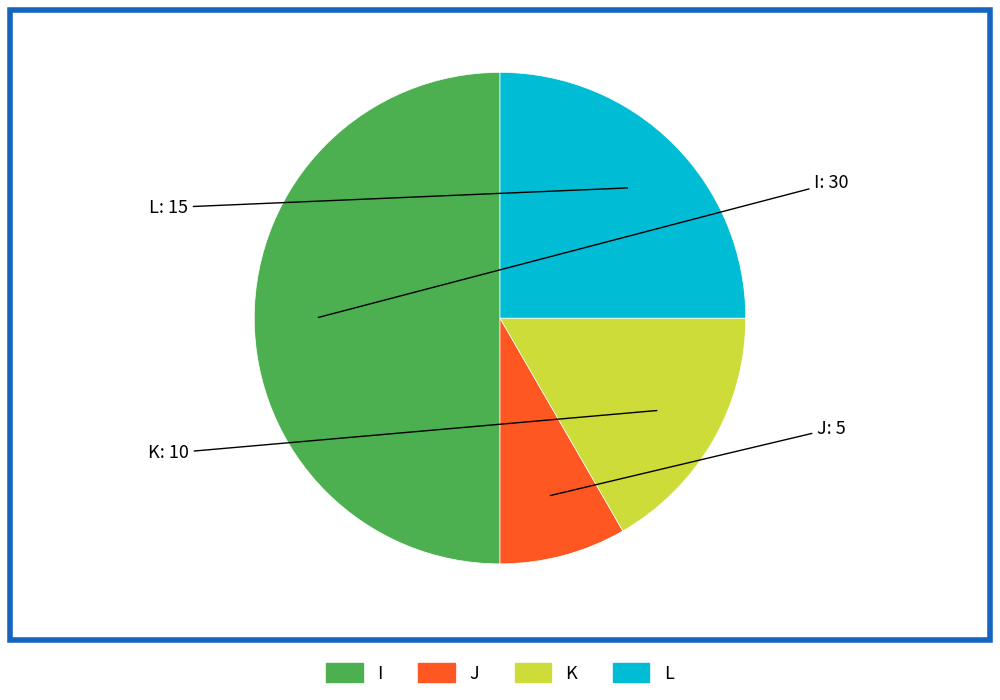

The K slice represents 17% of the pie. True or false?

True